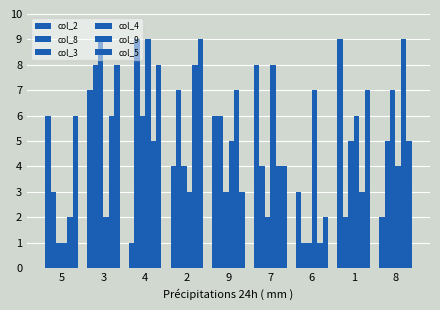

How many bars are there in total?

54